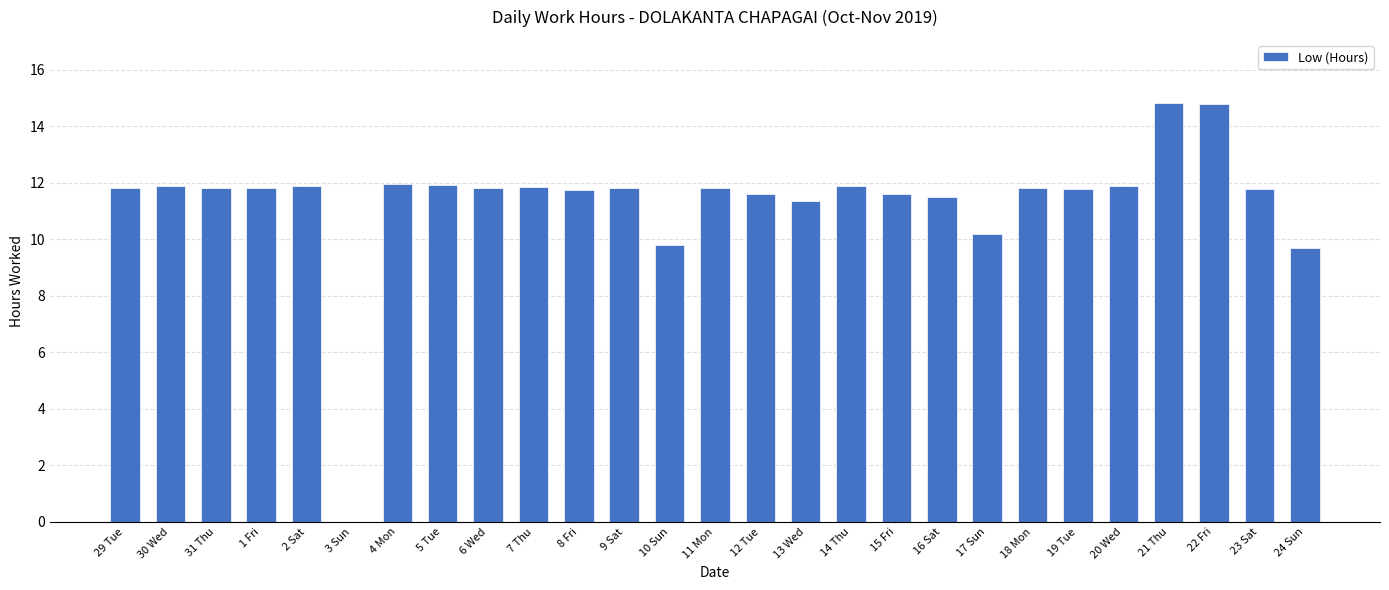

What is the sum of all values?

306.5